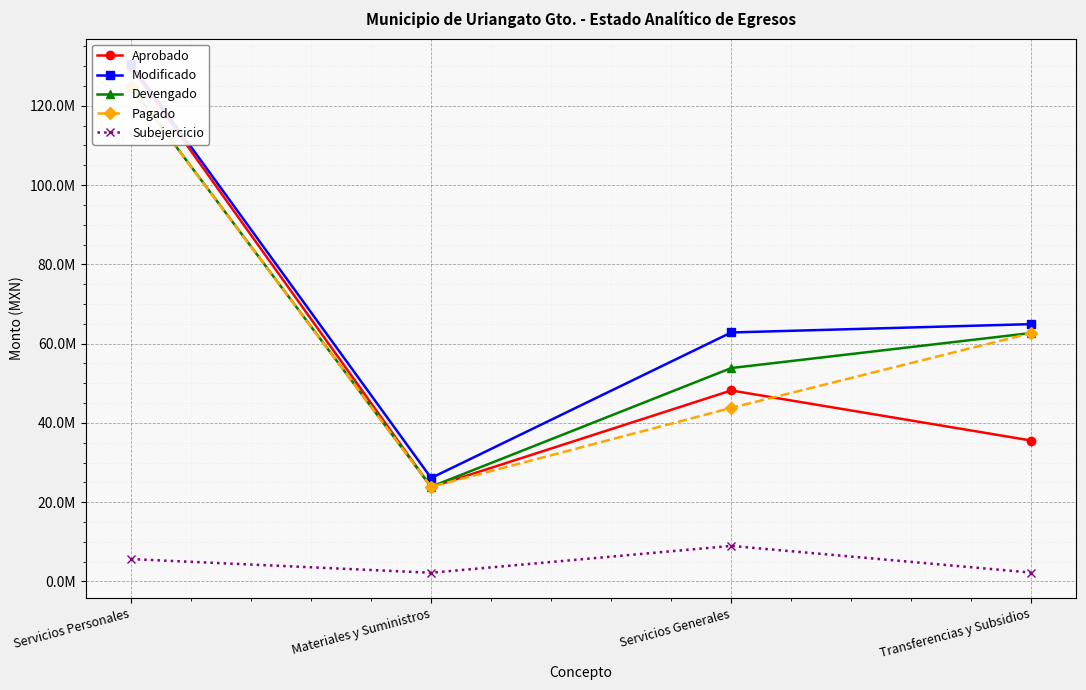

How many data points in Subejercicio are less than 5646194?

2